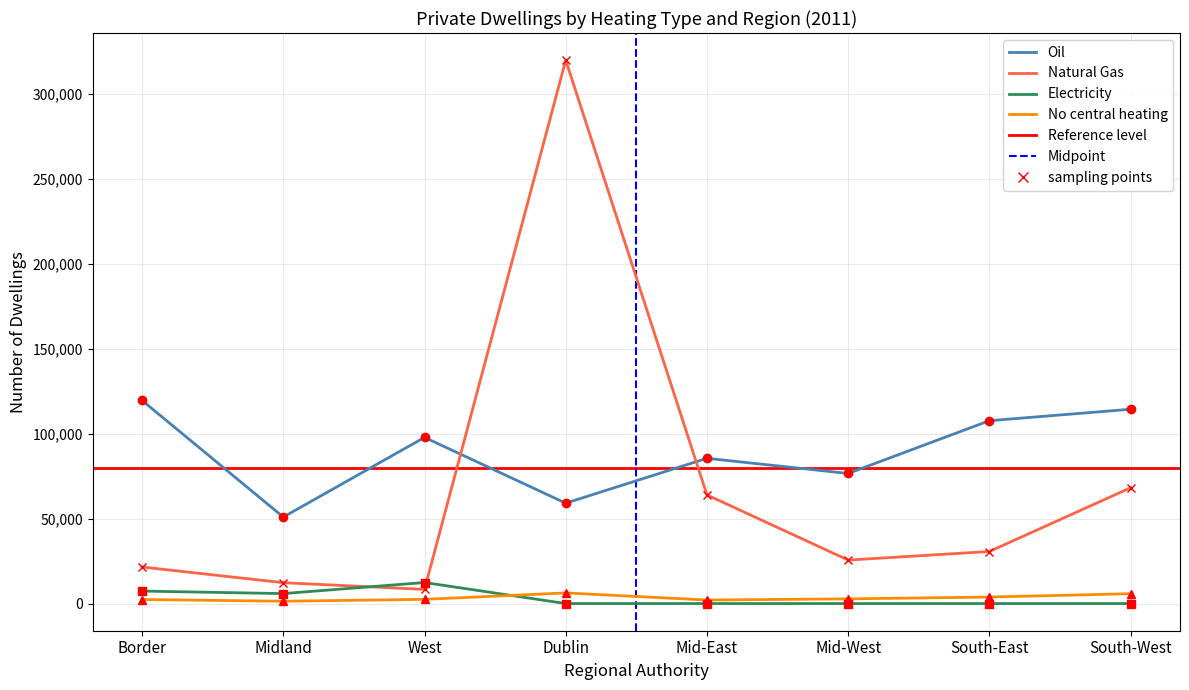

Reading left to right, transcribe all the data shown in this chart.

Oil: 119533	50912	97778	59083	85485	76564	107616	114359
Natural Gas: 21518	12275	8319	319790	63953	25586	30628	68146
Electricity: 7346	5867	12383	0	0	0	0	0
No central heating: 2379	1368	2478	6256	2077	2758	3834	5802